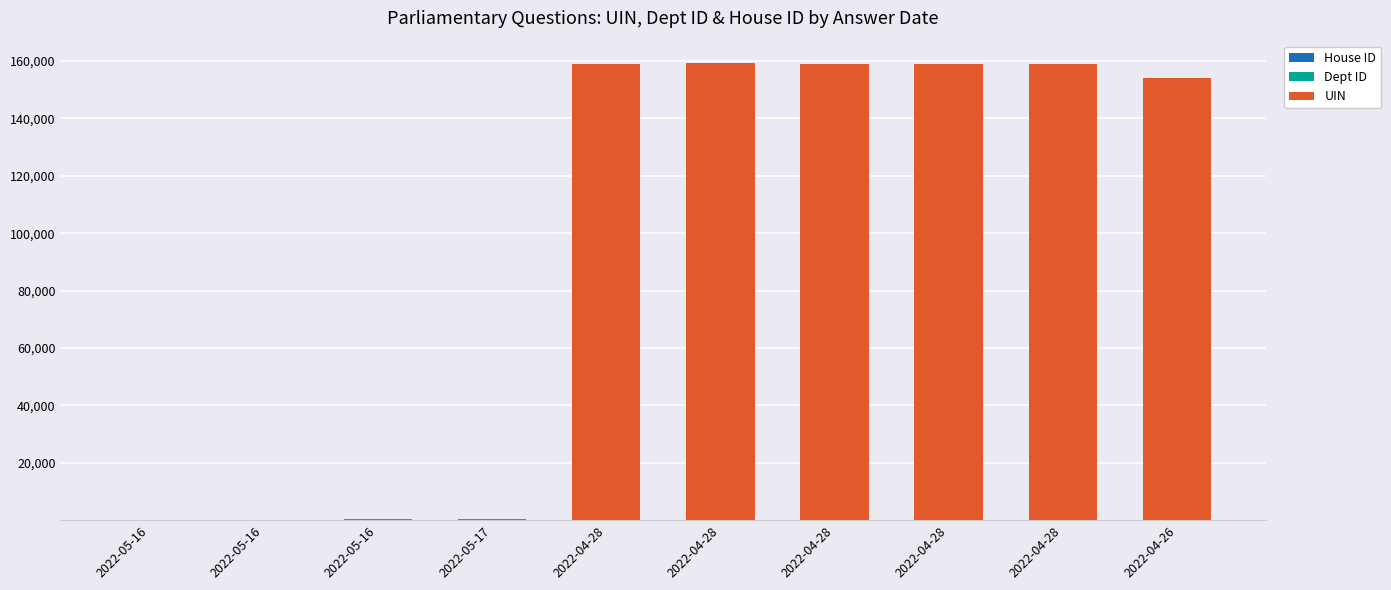

How many distinct data groups are displayed?

3